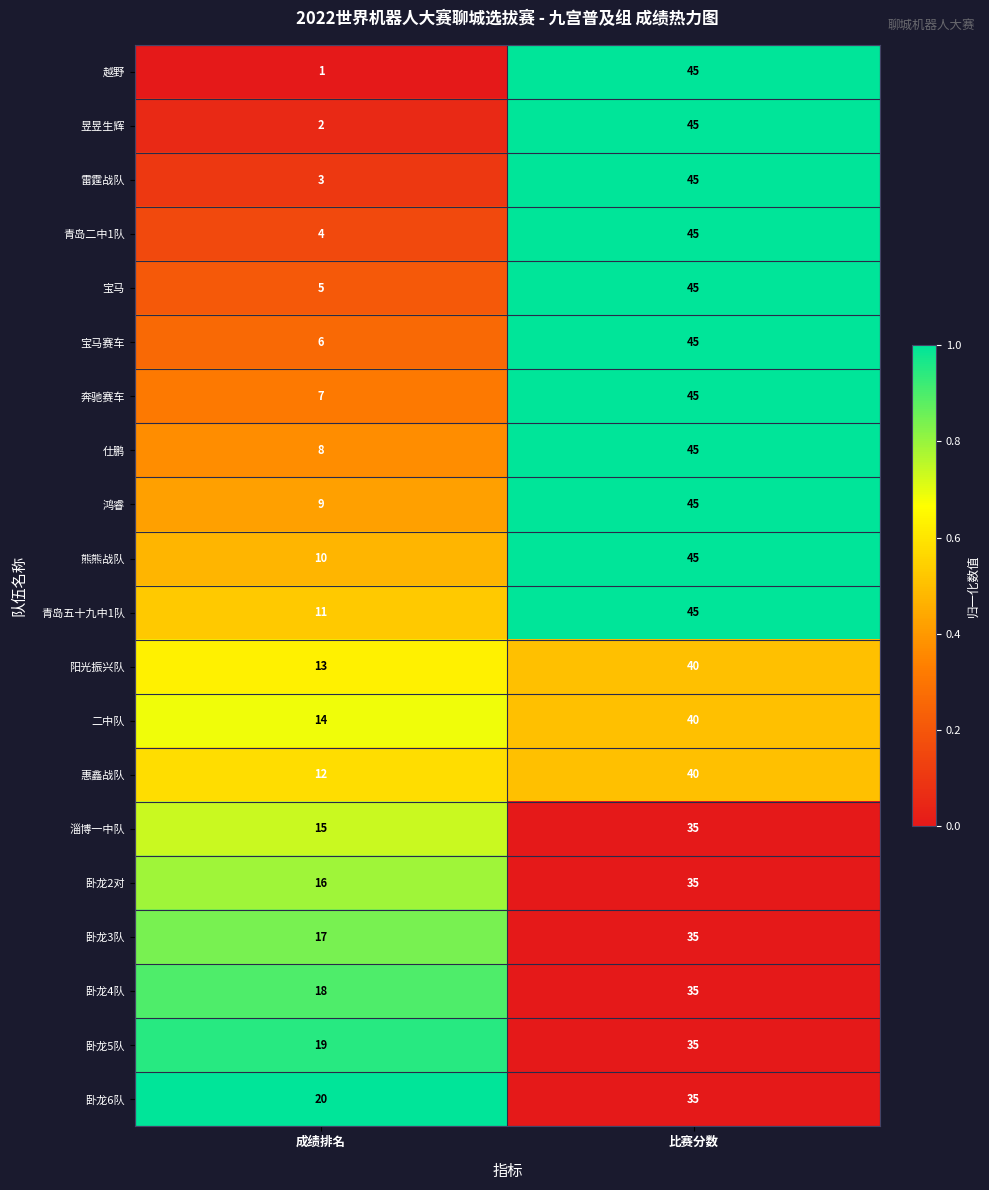

At which label is 卧龙3队 closest to 26?

成绩排名